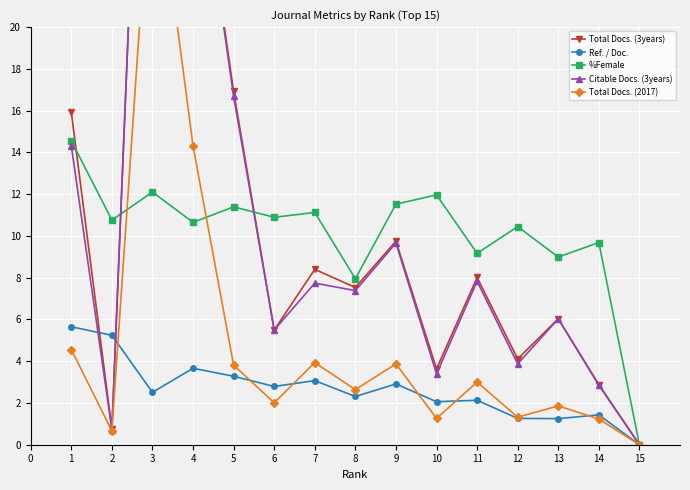

What is the average value of the Ref. / Doc. series?

2.6